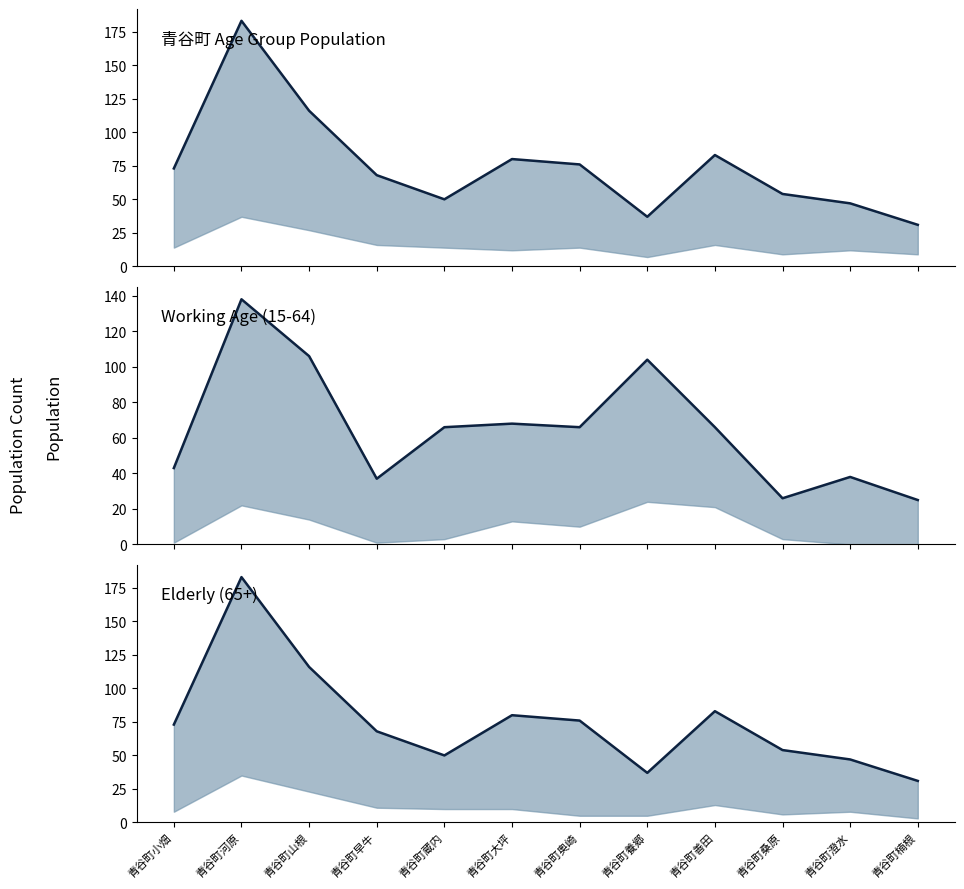

Reading right to left, what are all the values shown in this chart?

65~: 青谷町楠根=31	青谷町澄水=47	青谷町桑原=54	青谷町善田=83	青谷町養郷=37	青谷町奥崎=76	青谷町大坪=80	青谷町蔵内=50	青谷町早牛=68	青谷町山根=116	青谷町河原=183	青谷町小畑=73
15~64: 青谷町楠根=25	青谷町澄水=38	青谷町桑原=26	青谷町善田=66	青谷町養郷=104	青谷町奥崎=66	青谷町大坪=68	青谷町蔵内=66	青谷町早牛=37	青谷町山根=106	青谷町河原=138	青谷町小畑=43